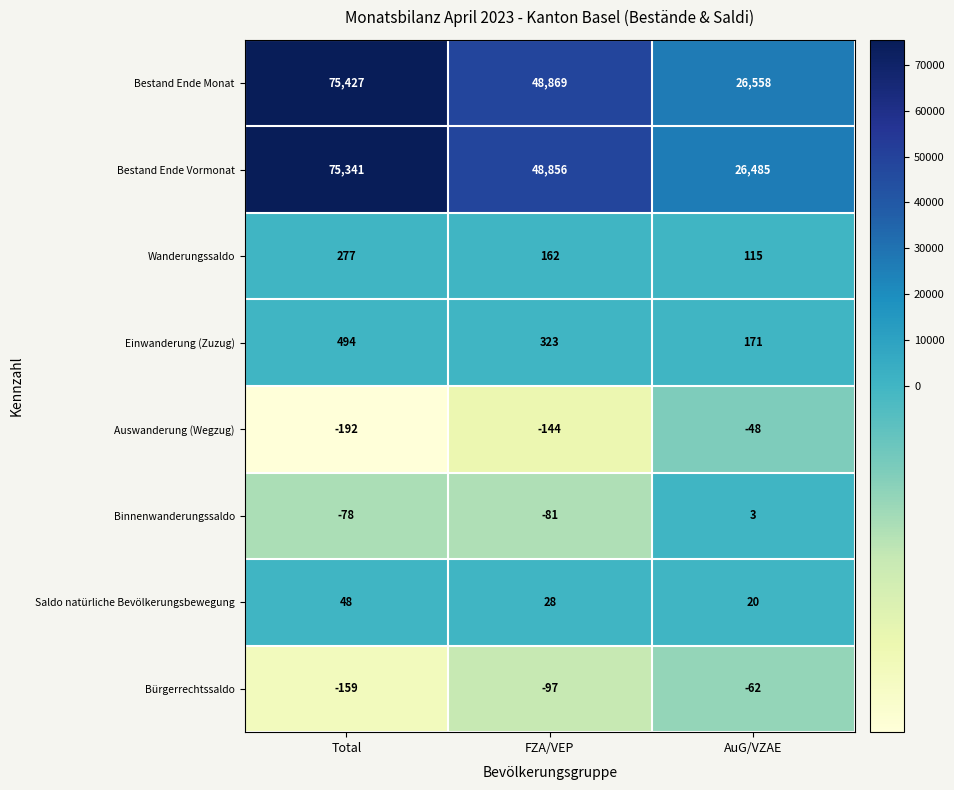

The Auswanderung (Wegzug) series shows -144 at FZA/VEP. True or false?

True